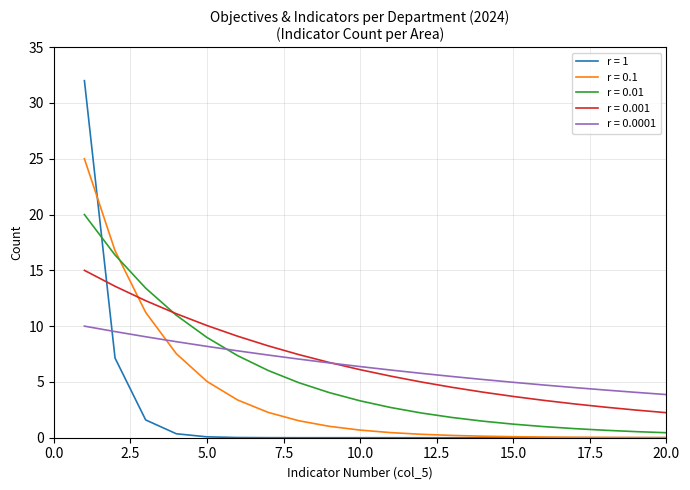

List the series in order of their peak value, highest first.

r = 1, r = 0.1, r = 0.01, r = 0.001, r = 0.0001